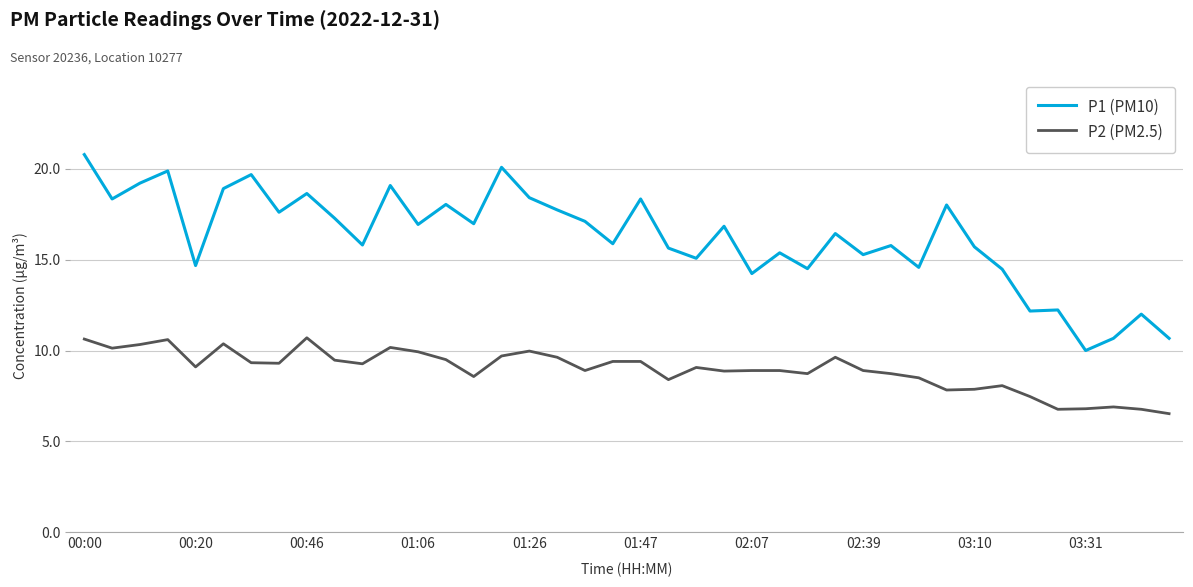

True or false: P1 (PM10) and P2 (PM2.5) intersect in this chart.

False